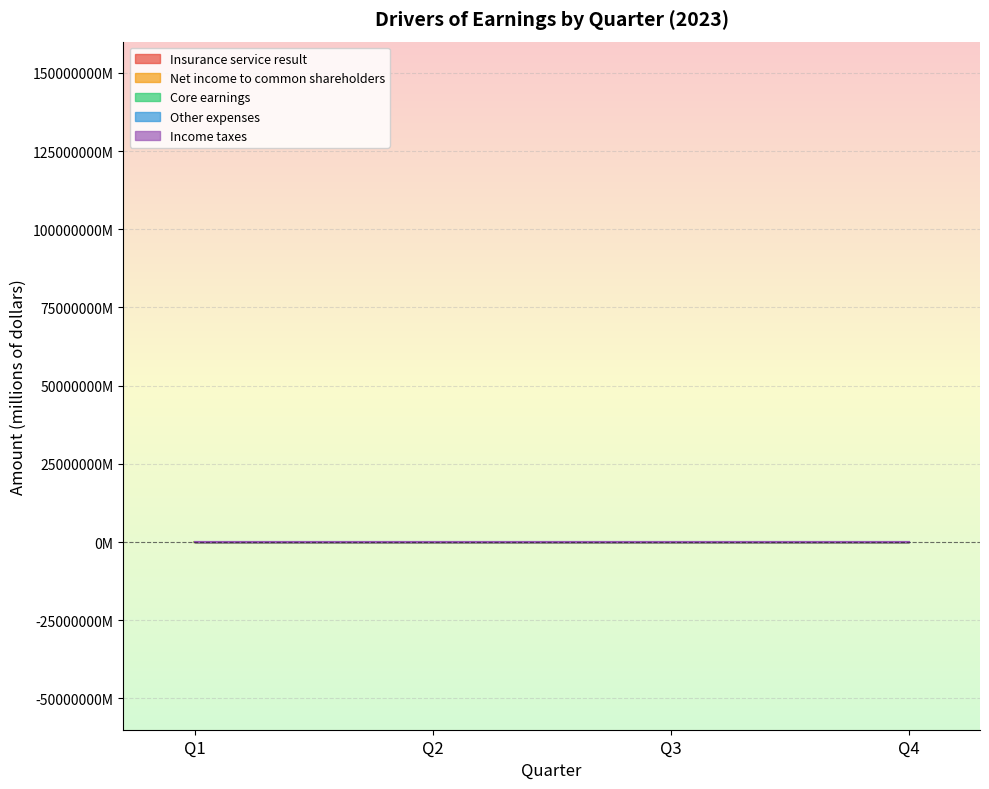

True or false: Net income to common shareholders has a value of 212 at Q3.

True